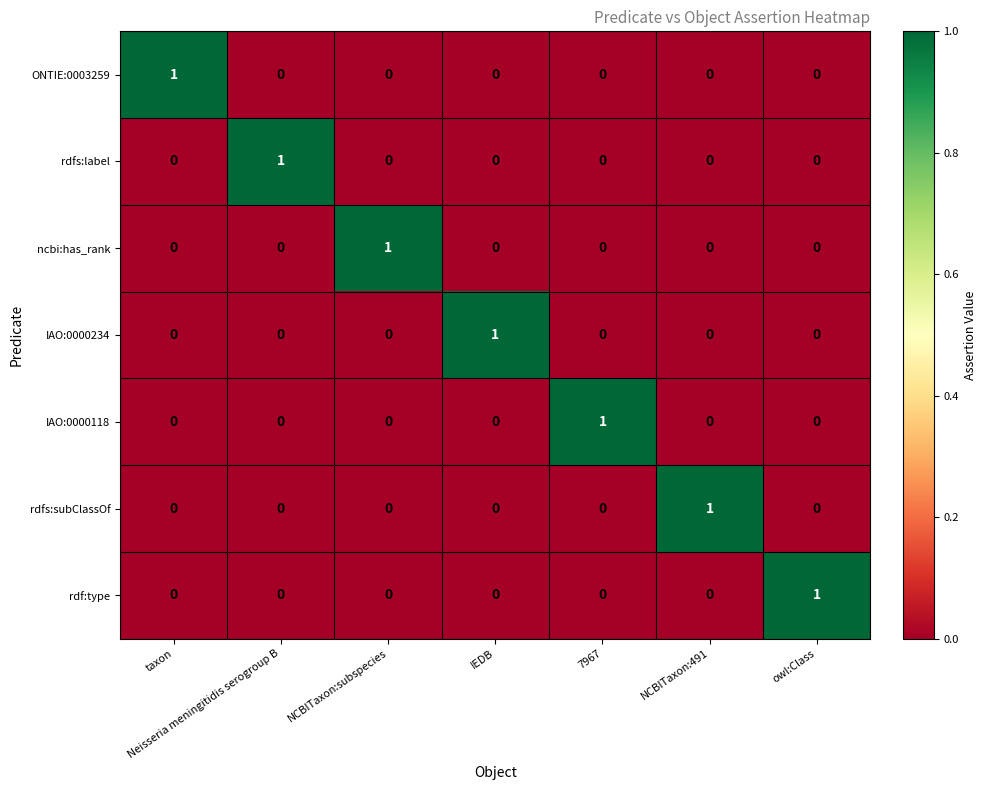

At how many categories does at least one series exceed 0?

7